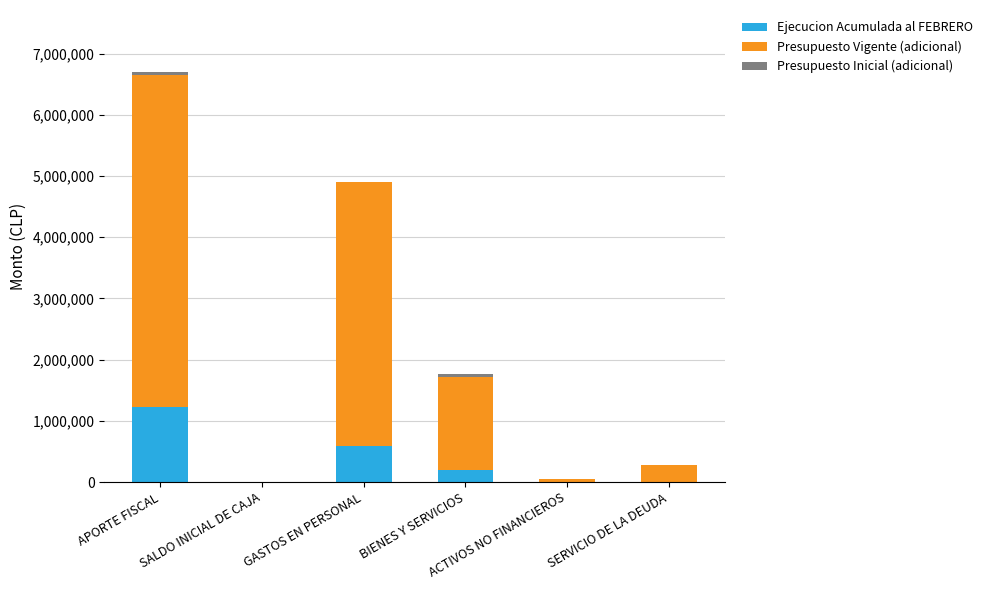

Which label corresponds to the largest value in the chart?

APORTE FISCAL